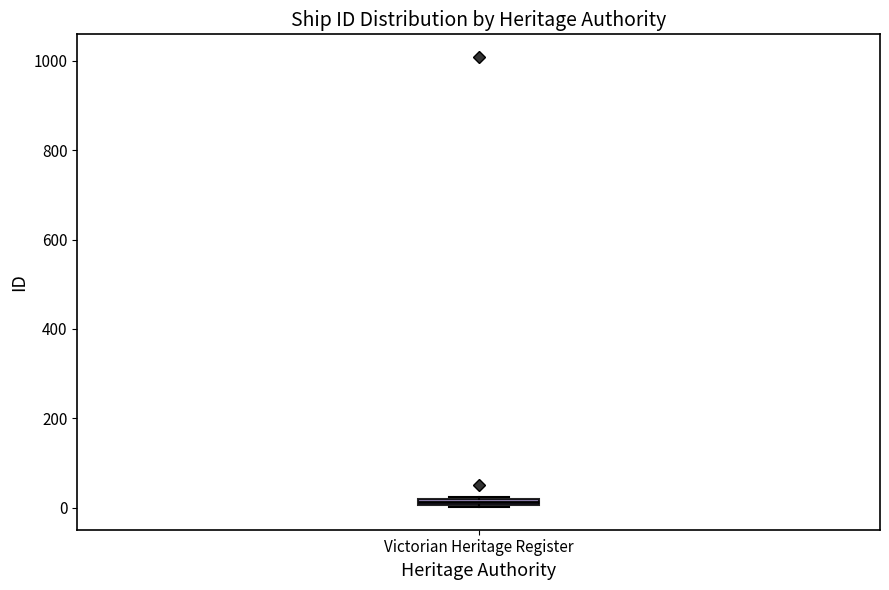

Where is the lower edge of the box for Victorian Heritage Register on the y-axis? The values are not printed on the chart, so give them approximately, as read against the axis.

0